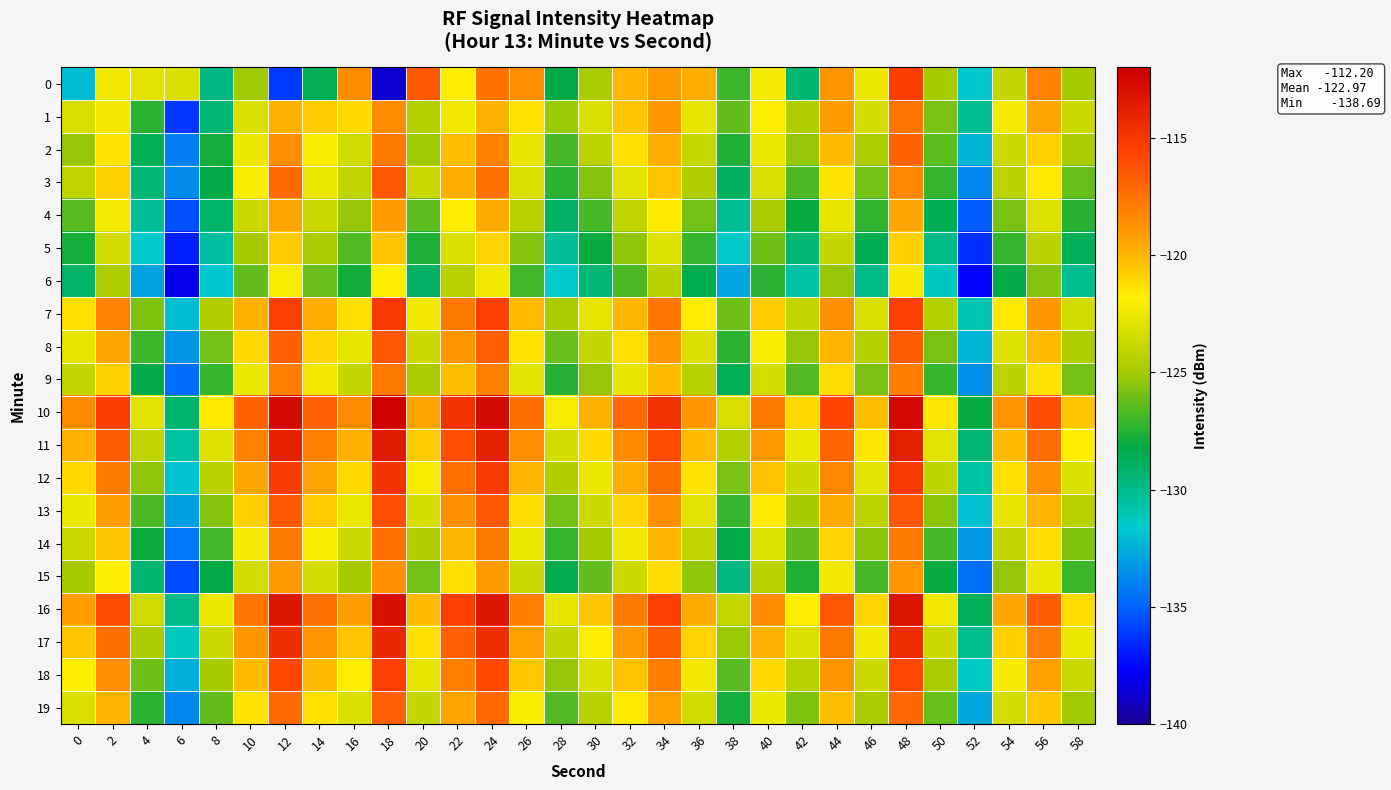

What is the difference between the highest and lowest values at 4?

10.1